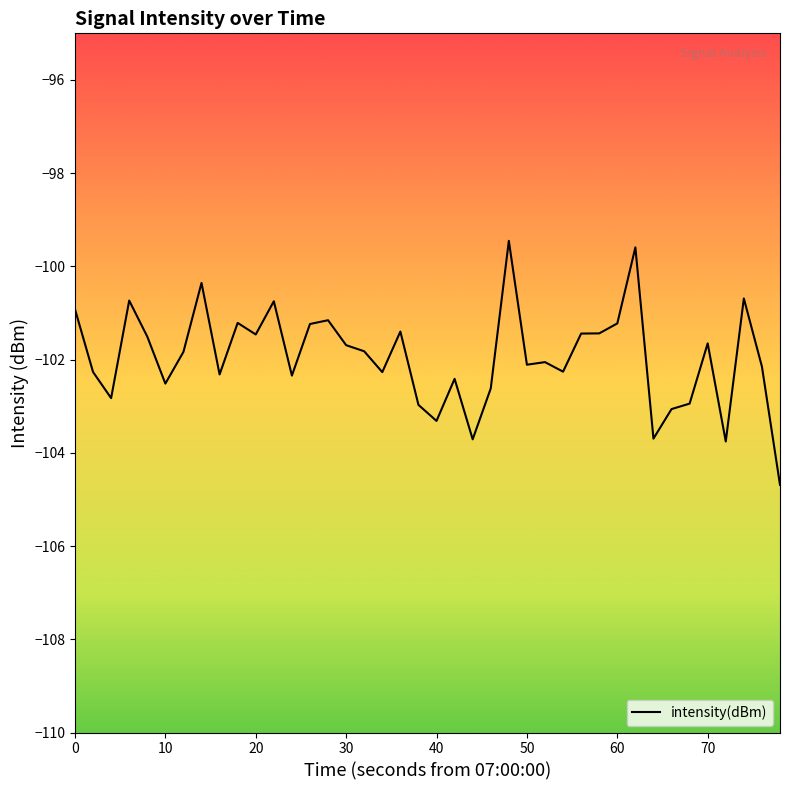

What is the greatest value displayed?

-99.5